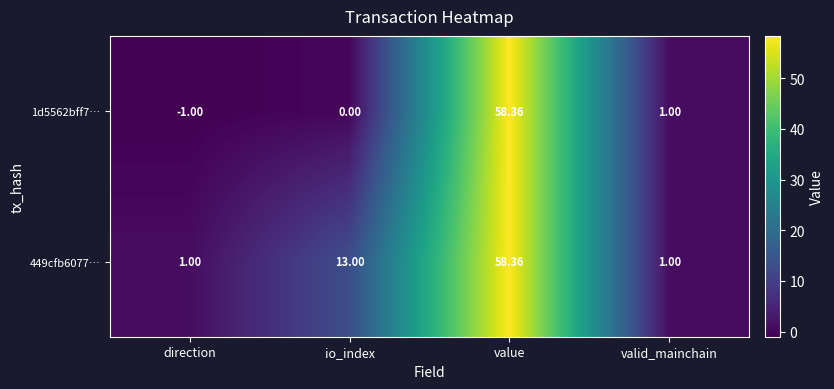

At which category is the sum across all series the highest?

value